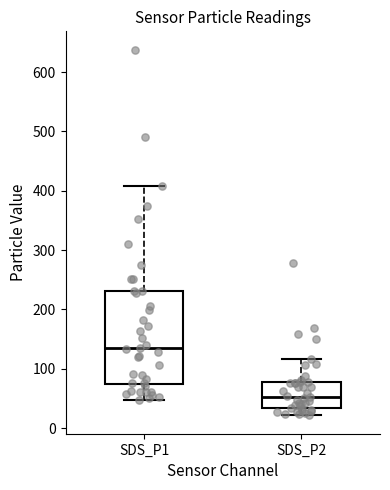

Where does the lower whisker of the box for SDS_P1 end on the y-axis? The values are not printed on the chart, so give them approximately, as read against the axis.

50